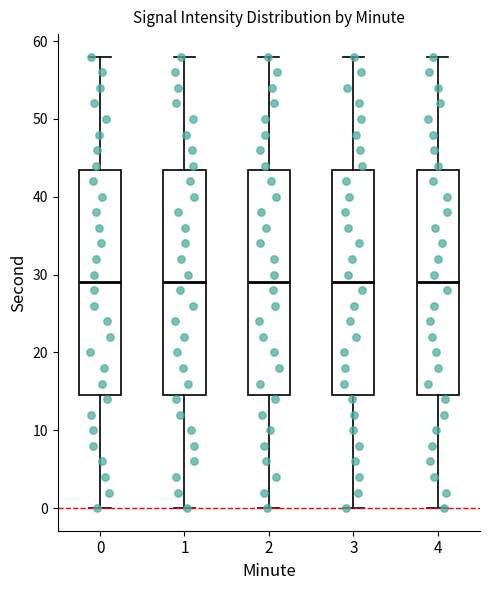

Where is the lower edge of the box at x = 4 on the y-axis? The values are not printed on the chart, so give them approximately, as read against the axis.

15